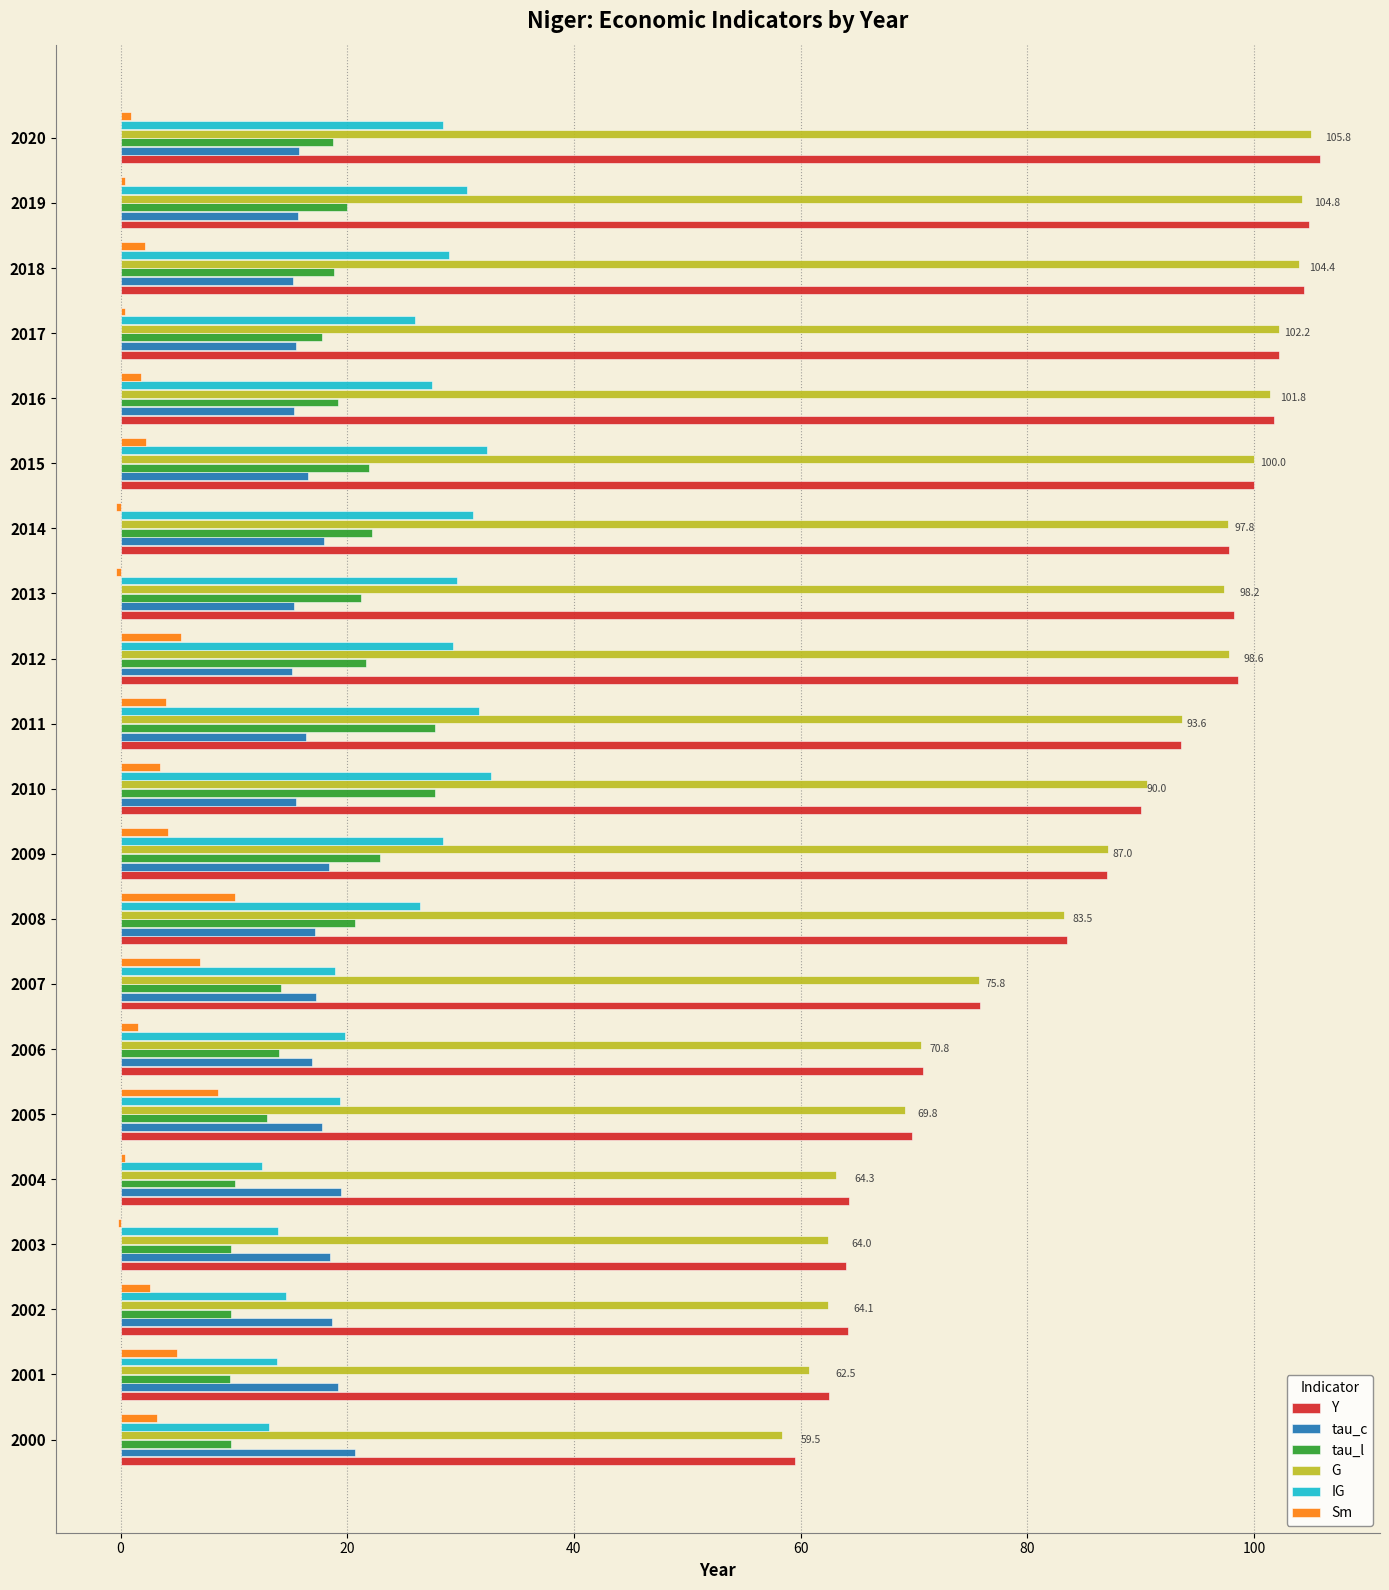

At which label is Y closest to 82?

2008